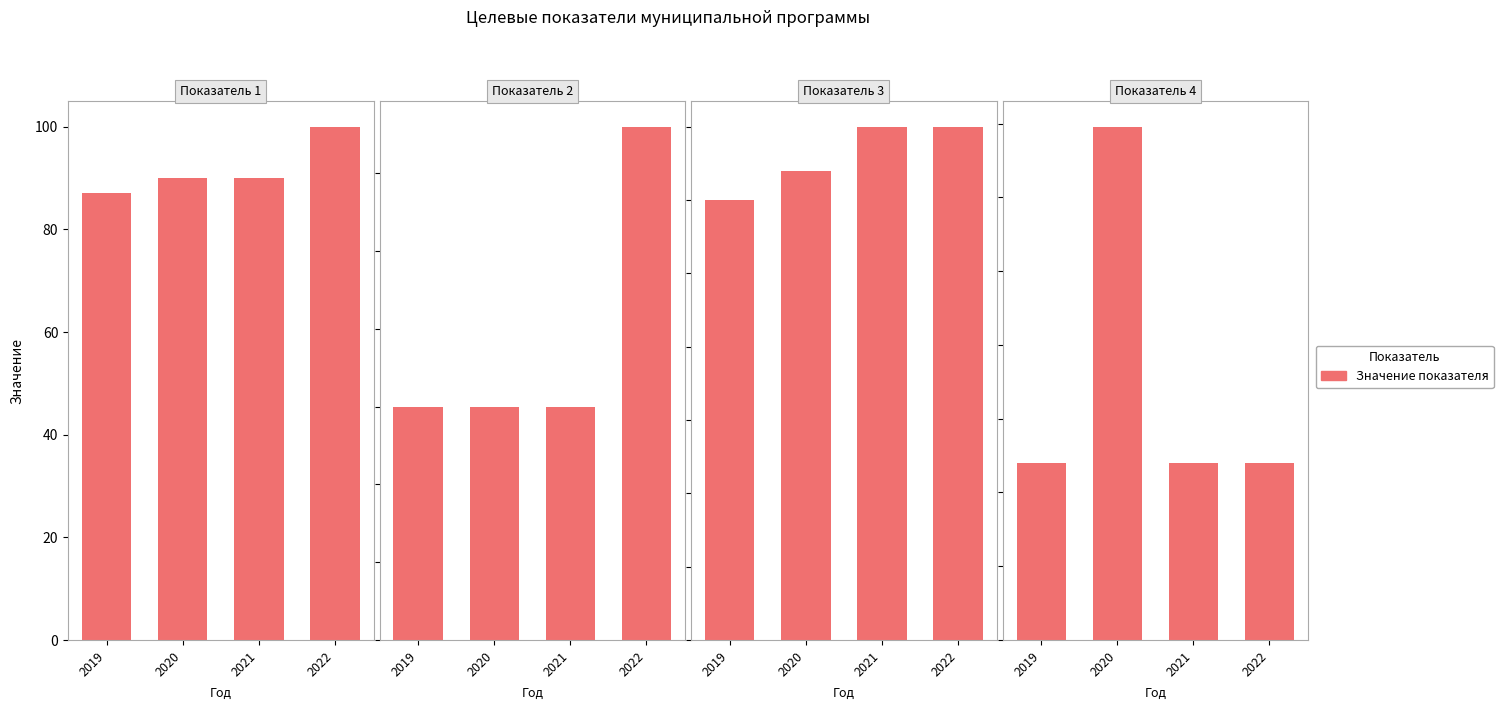

At which label is Показатель 1 closest to 93?

2020